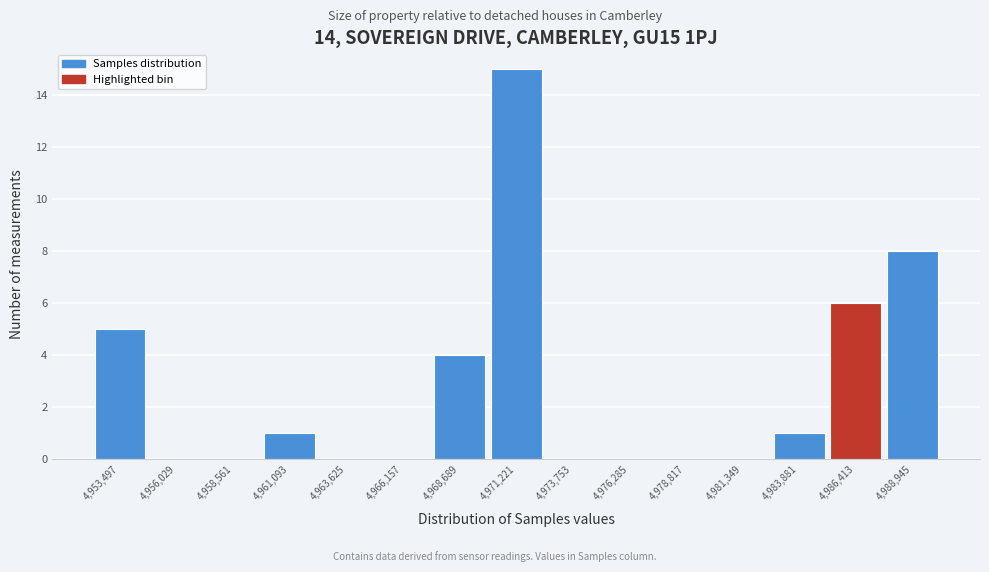

Over which range of the x-axis is the bar tallest?

4970000 to 4972500